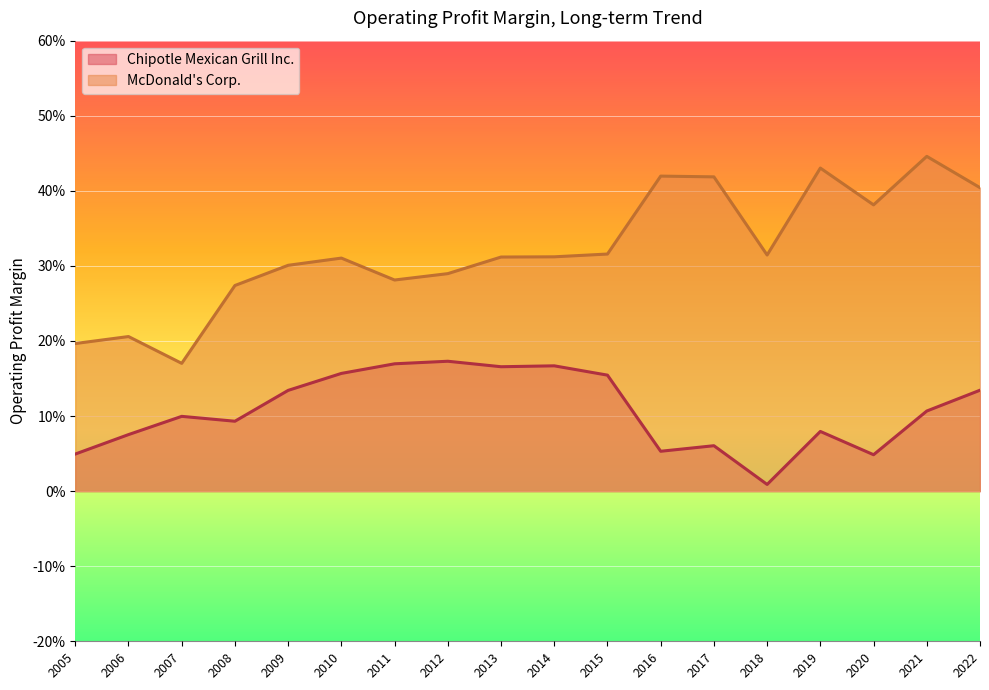

How many interior local peaks does the Chipotle Mexican Grill Inc. series have?

5